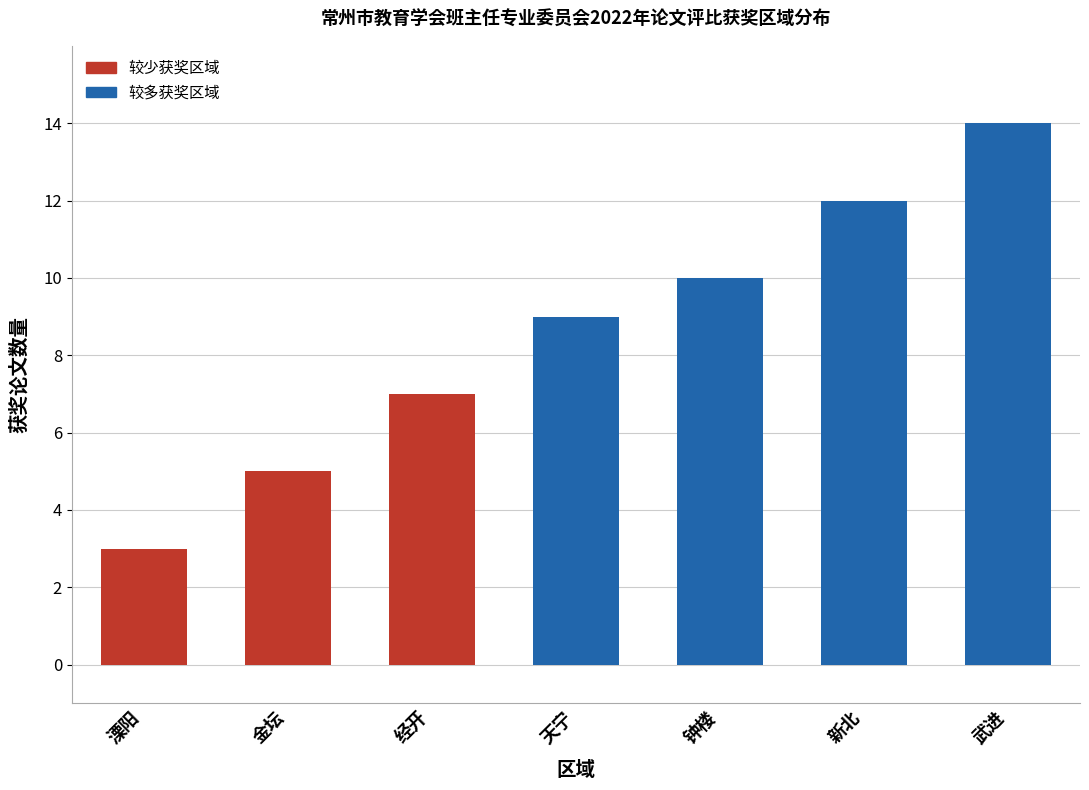

List the labels in order of value, largest first.

武进, 新北, 钟楼, 天宁, 经开, 金坛, 溧阳